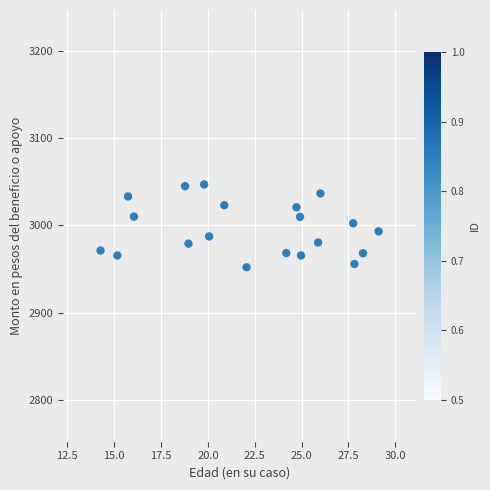

What is the range of Y values (max minus min)?

94.9